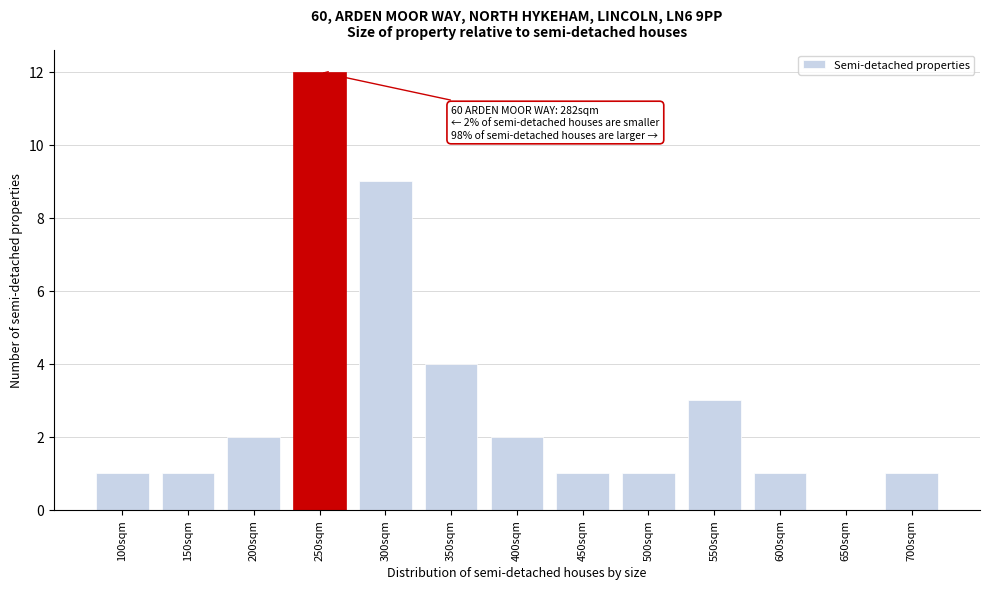

Reading left to right, what are all the values shown in this chart?

100sqm=1	150sqm=1	200sqm=2	250sqm=12	300sqm=9	350sqm=4	400sqm=2	450sqm=1	500sqm=1	550sqm=3	600sqm=1	650sqm=0	700sqm=1